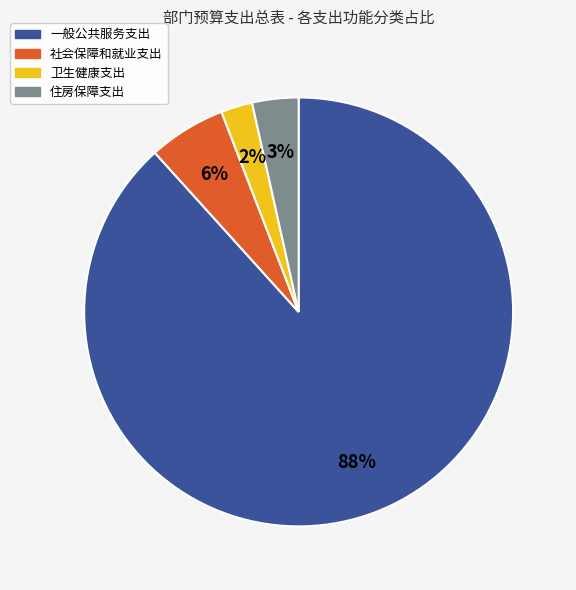

To the nearest percent, what percentage of the pie is 社会保障和就业支出?

6%